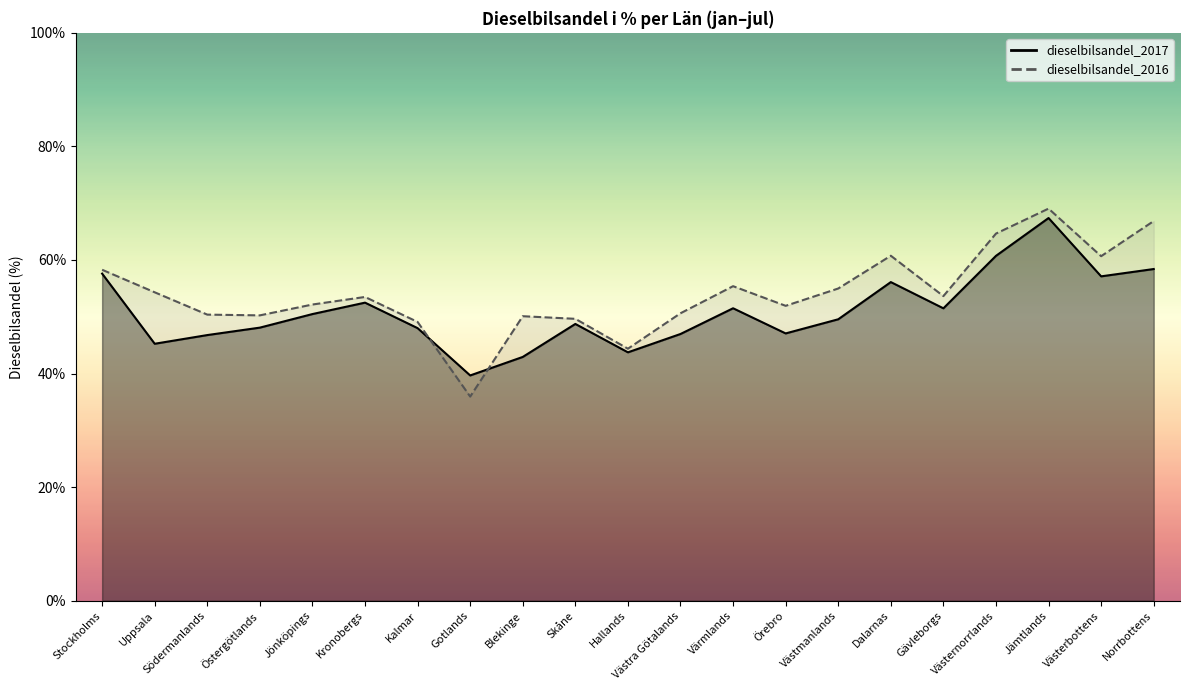

Which series has the largest total across all categories?

dieselbilsandel_2016